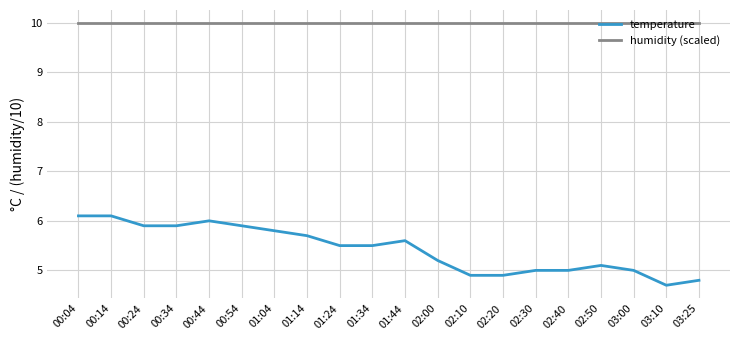

What is the highest value of the temperature series?

6.1